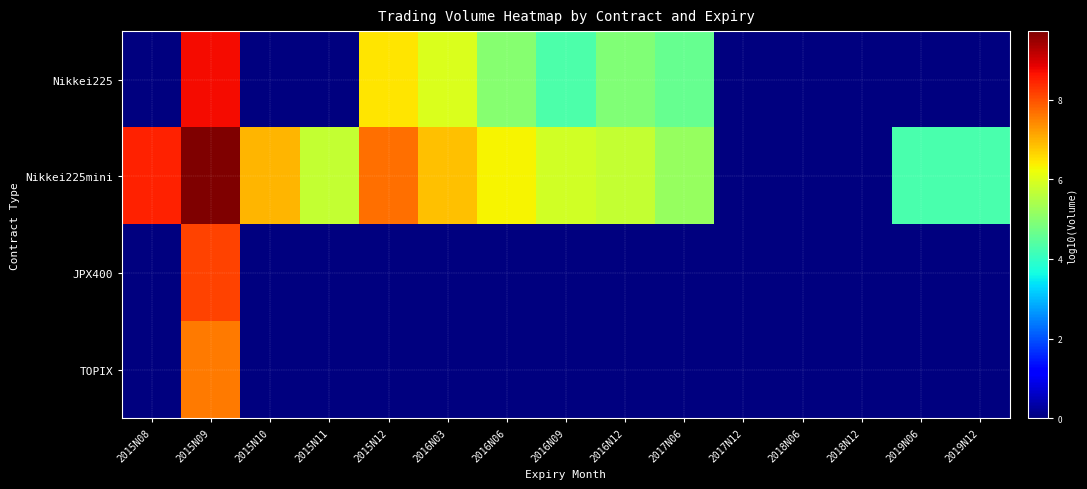

Rank the series by their maximum value, from highest to lowest.

Nikkei225mini, Nikkei225, JPX400, TOPIX